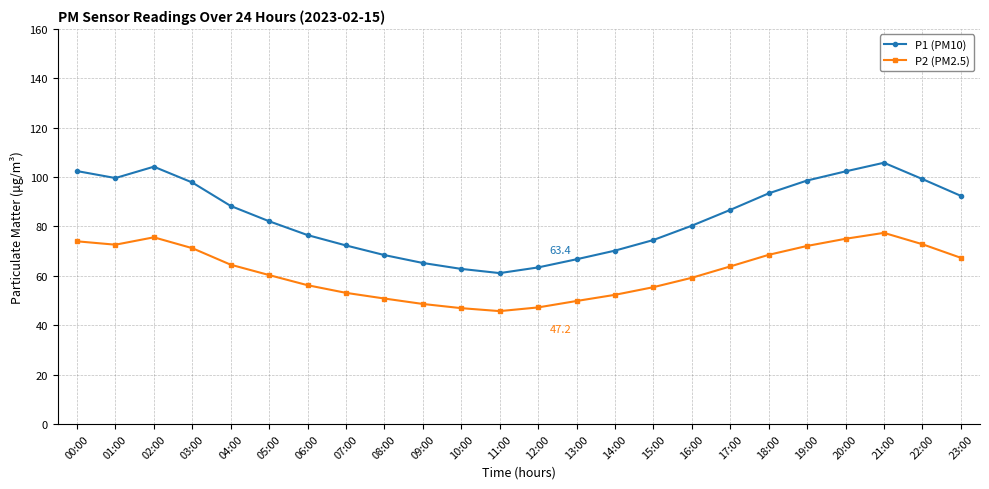

Is it true that P1 (PM10) equals 102.3 at 20:00?

True